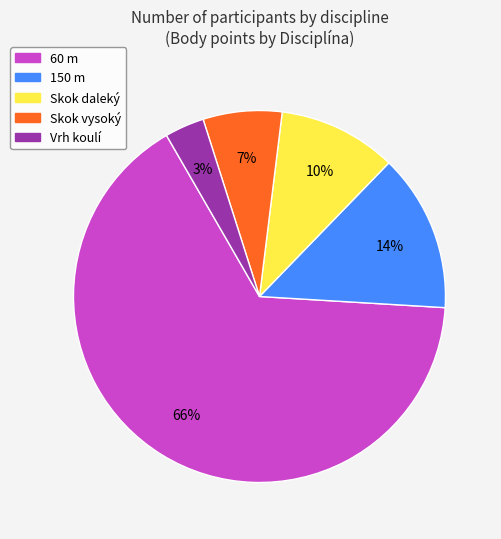

Which slice is the smallest?

Vrh koulí